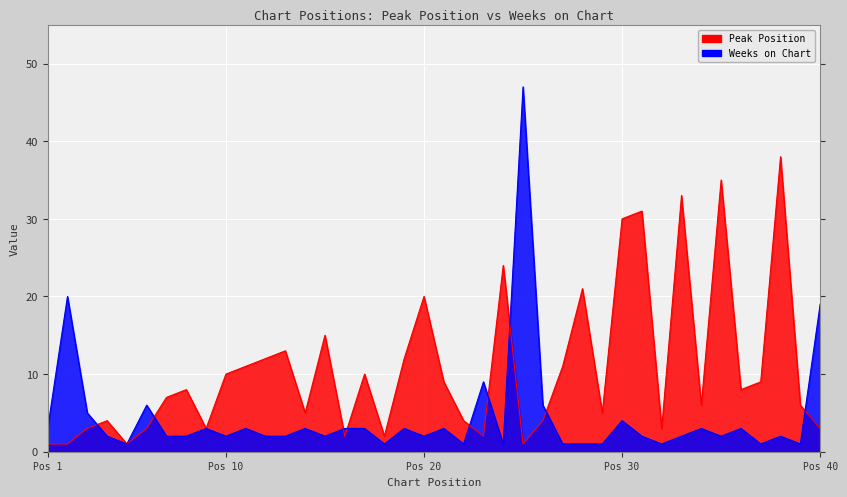

What is the minimum value shown in the chart?

1